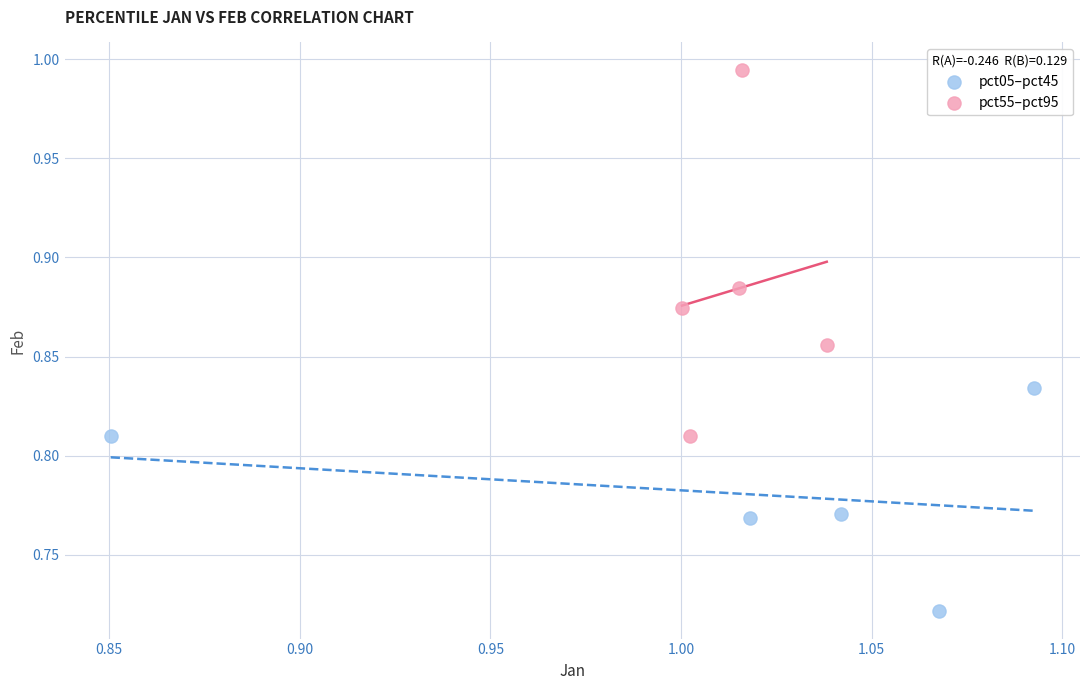

What are all the series names shown in the legend?

pct05–pct45, pct55–pct95